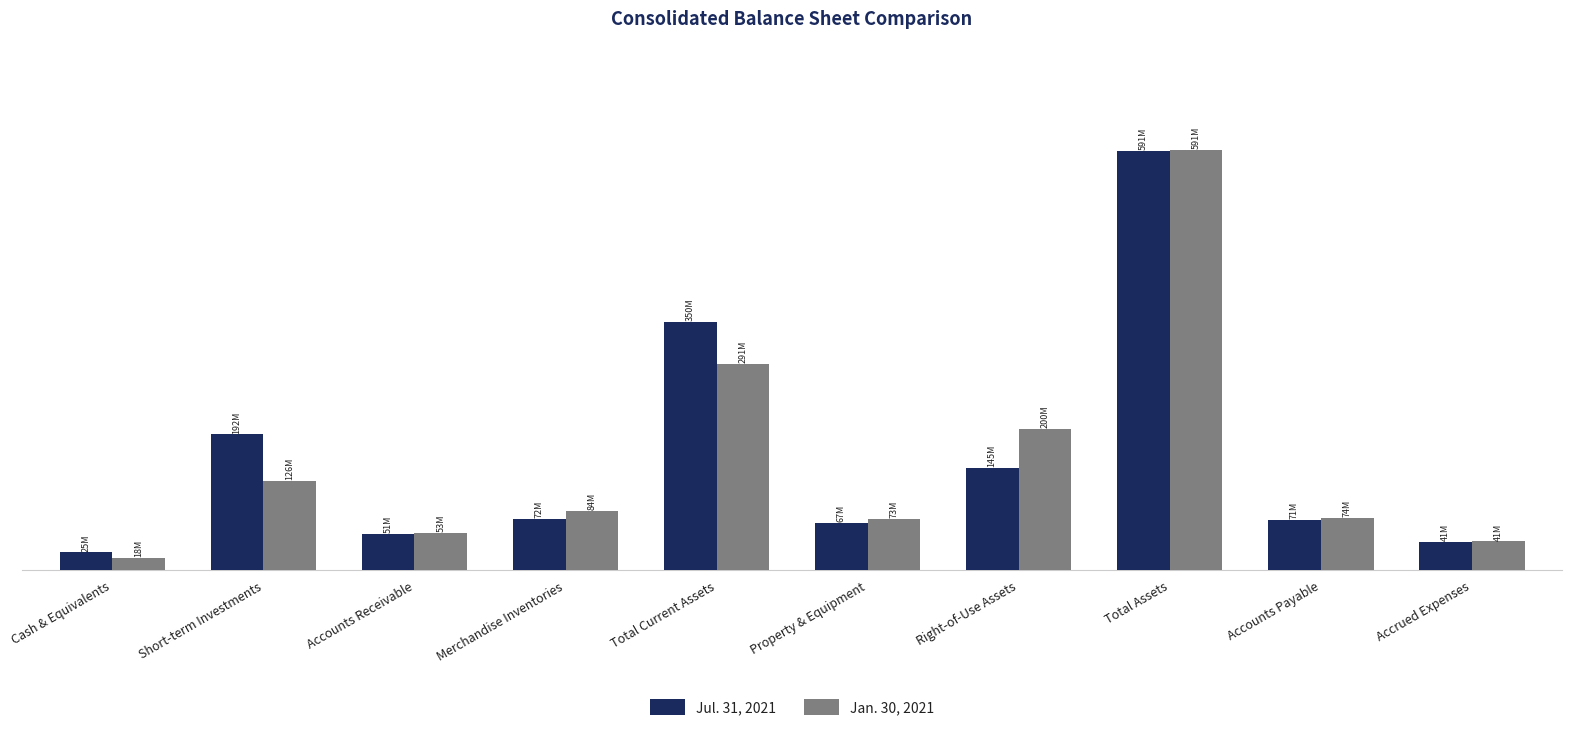

List the series in order of their peak value, highest first.

Jan. 30, 2021, Jul. 31, 2021